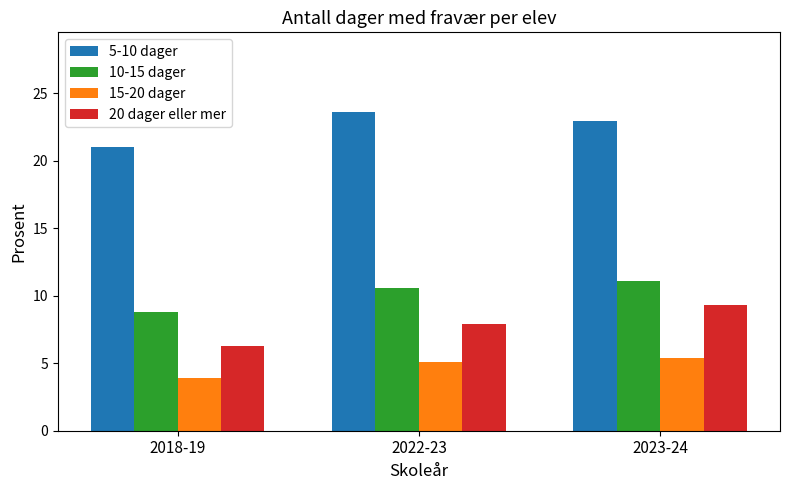

At which label does 15-20 dager first exceed 5?

2022-23